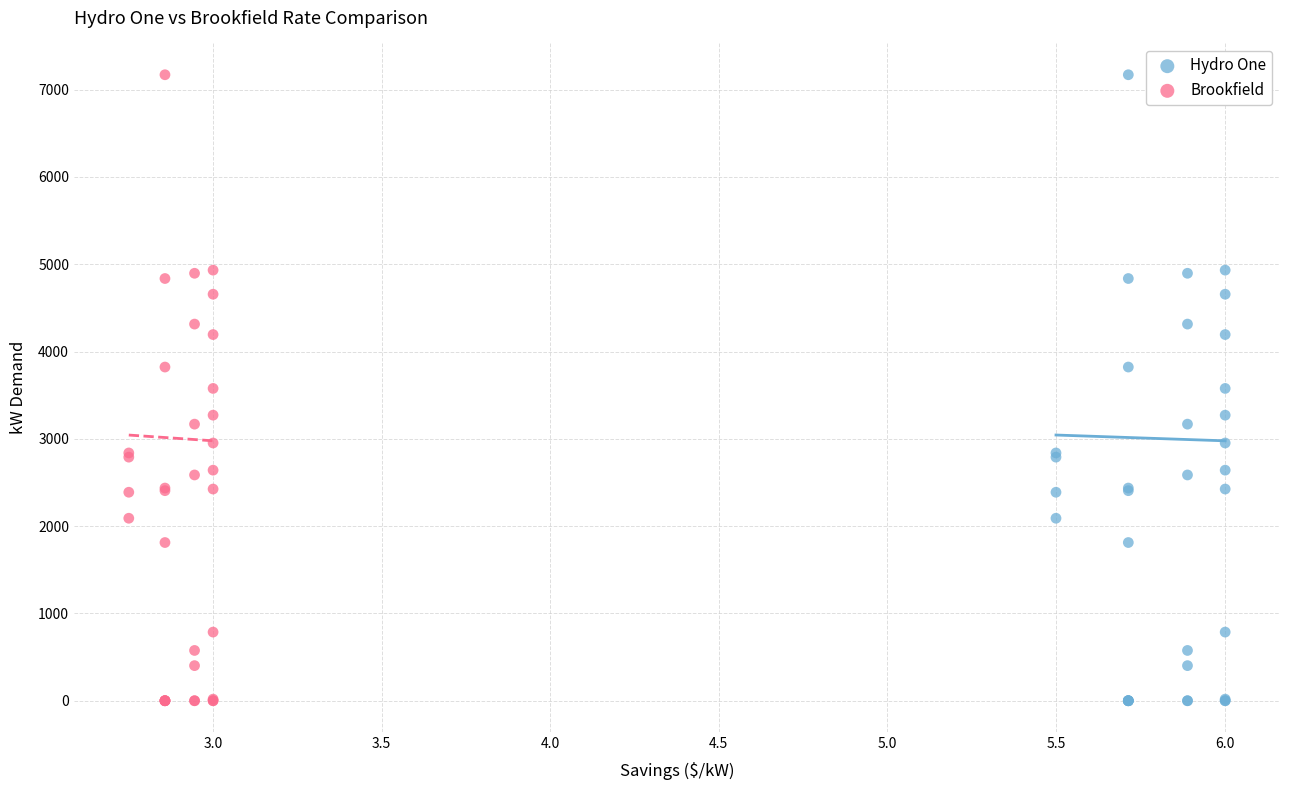

What are all the series names shown in the legend?

Hydro One, Brookfield